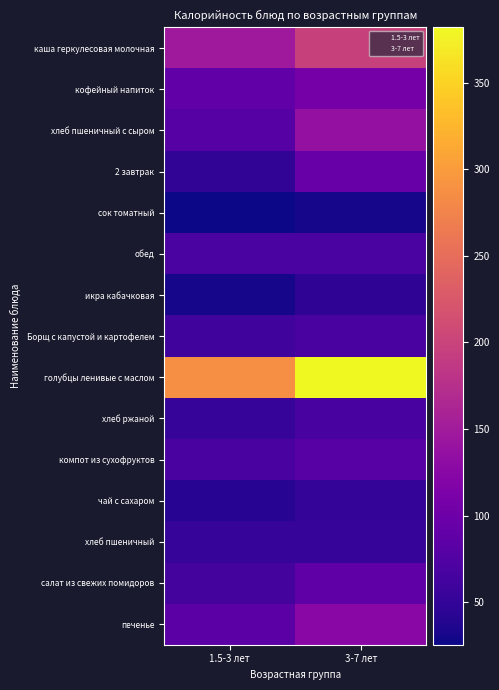

What is the average value of the чай с сахаром series?

46.2